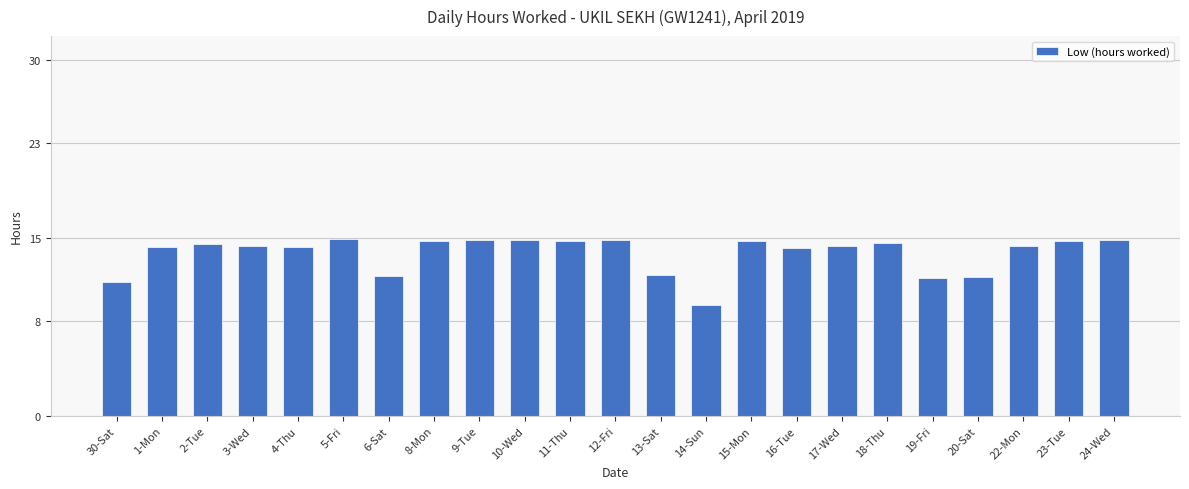

What is the value of the 14th bar from the left?

9.3